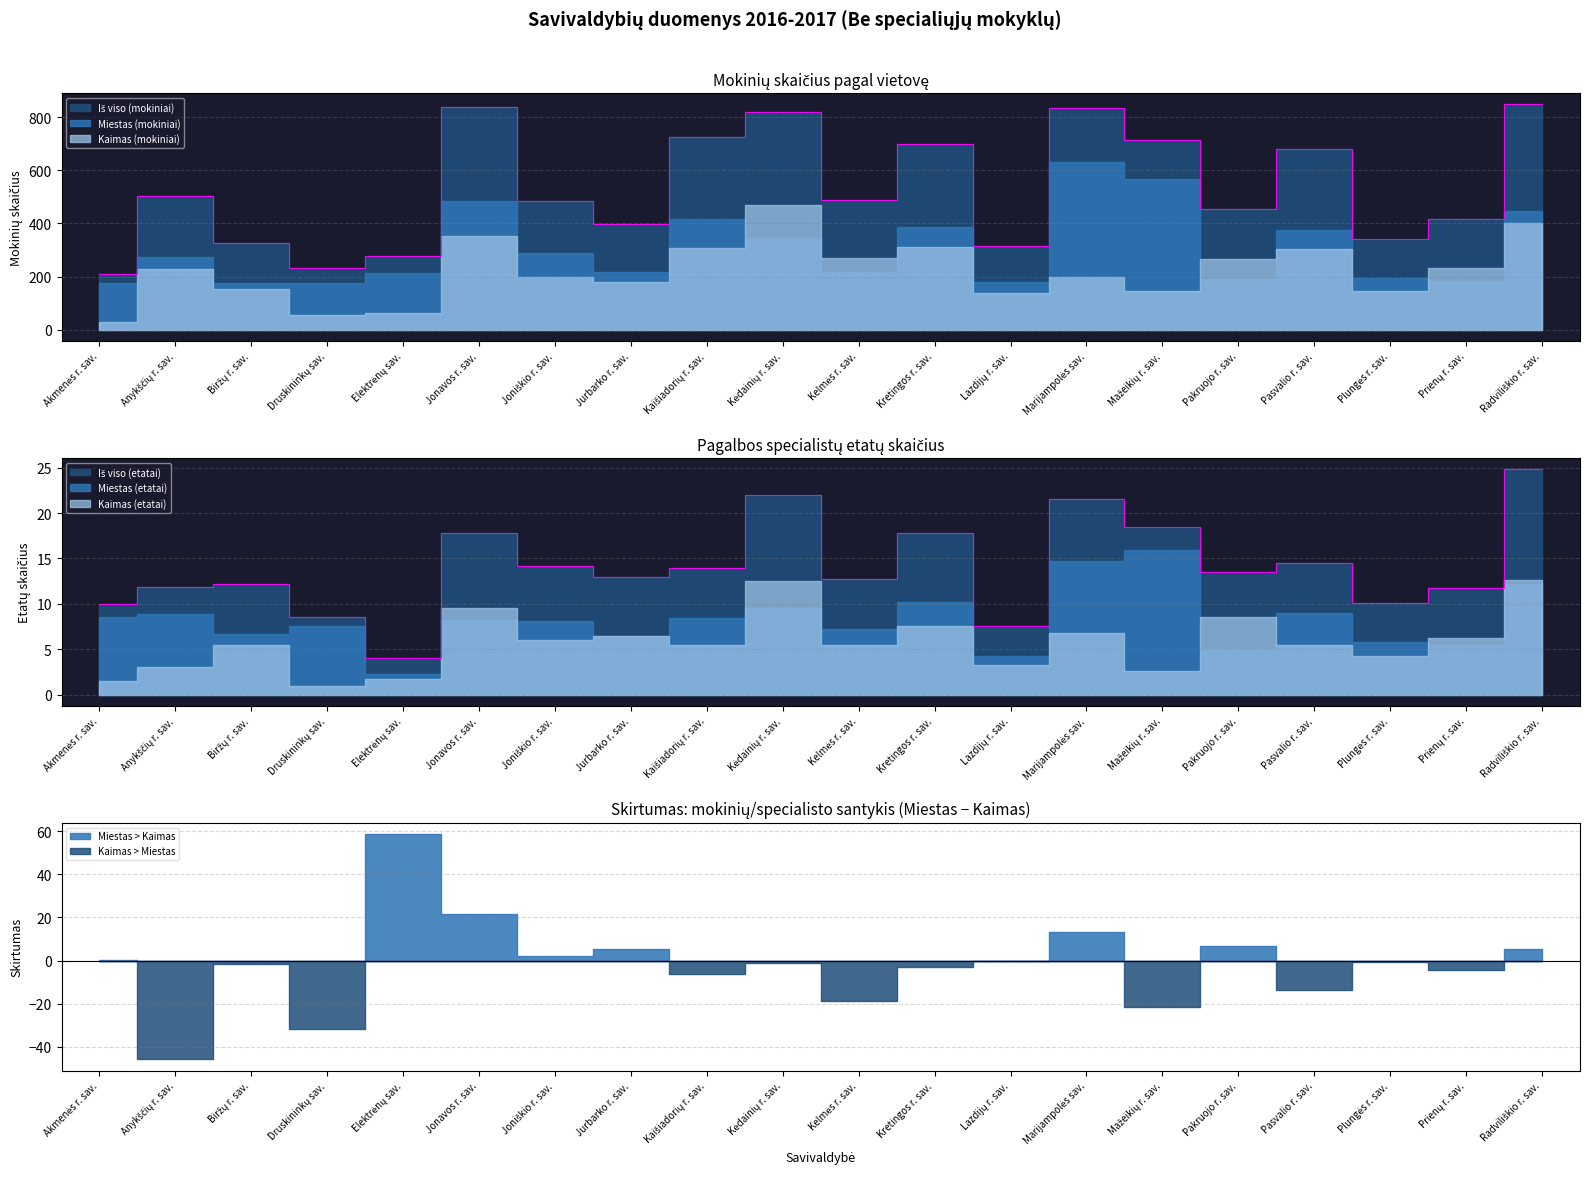

How many data points does each series have?

20